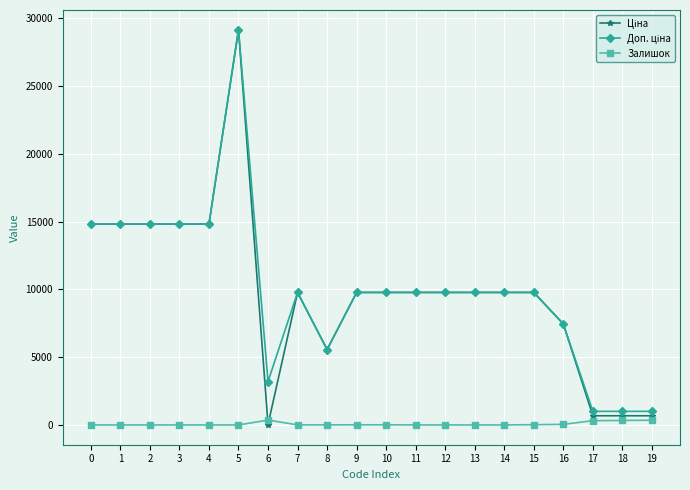

What is the greatest value displayed?

29152.3